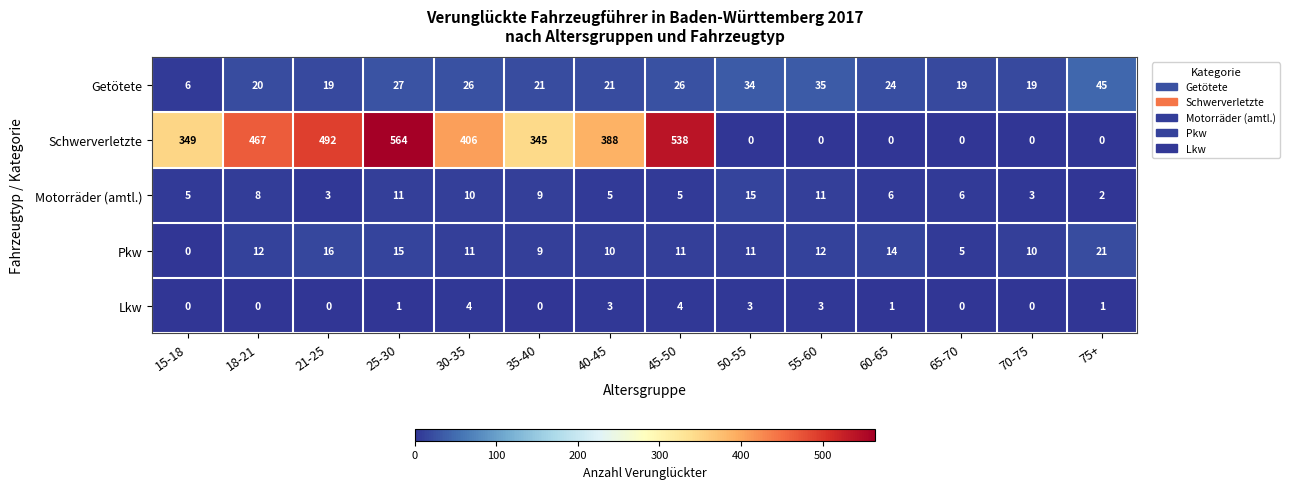

Count the number of data series in this chart.

5